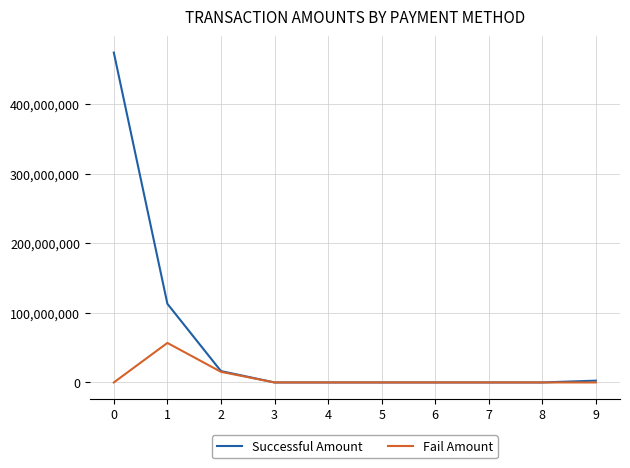

At how many categories does at least one series exceed 44829895?

2